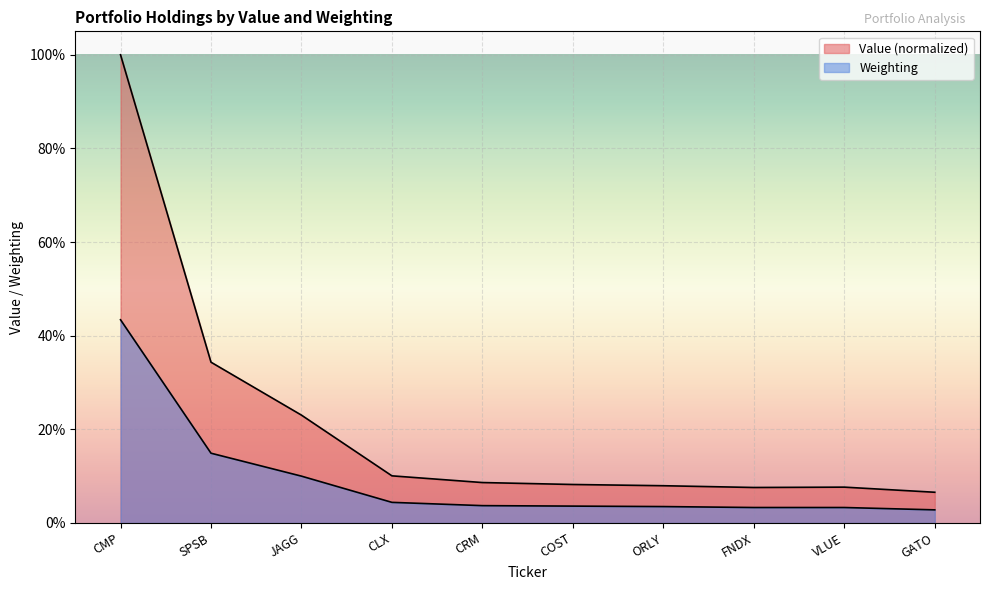

List the labels in order of Weighting value, largest first.

CMP, SPSB, JAGG, CLX, CRM, COST, ORLY, FNDX, VLUE, GATO